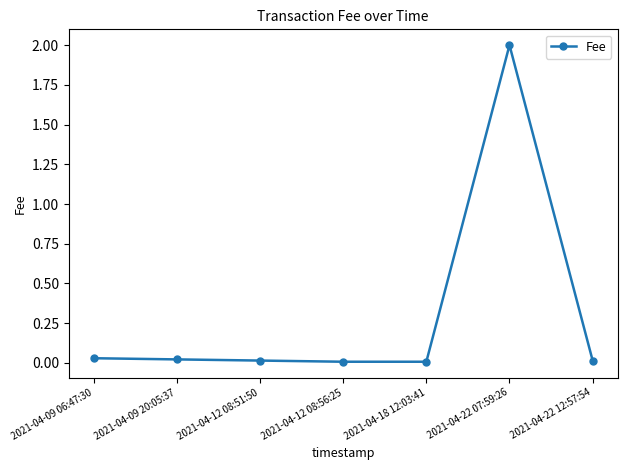

The value at 2021-04-12 08:56:25 is 0.0. True or false?

True